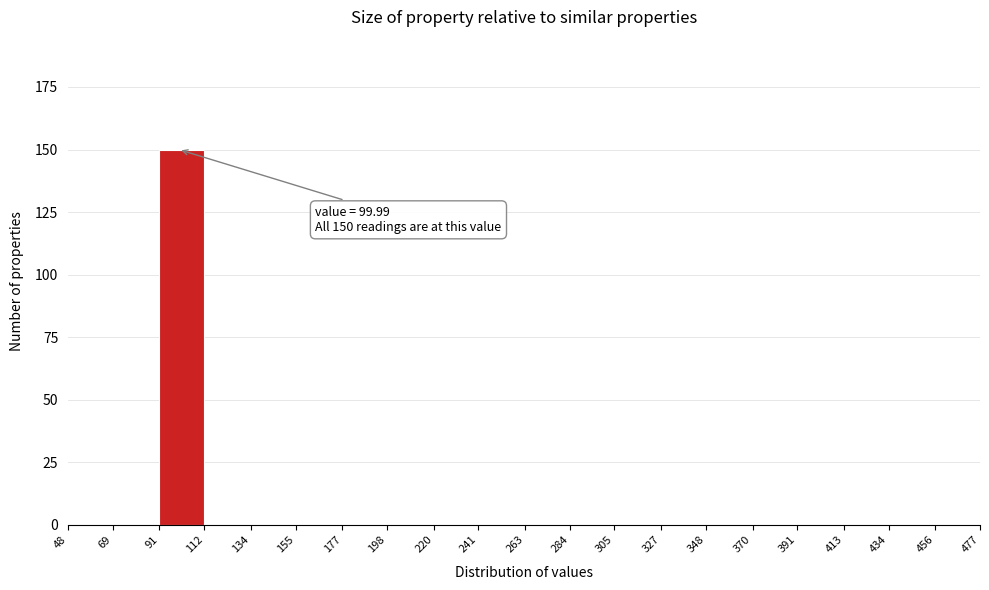

Over which range of the x-axis is the bar tallest?

91 to 112